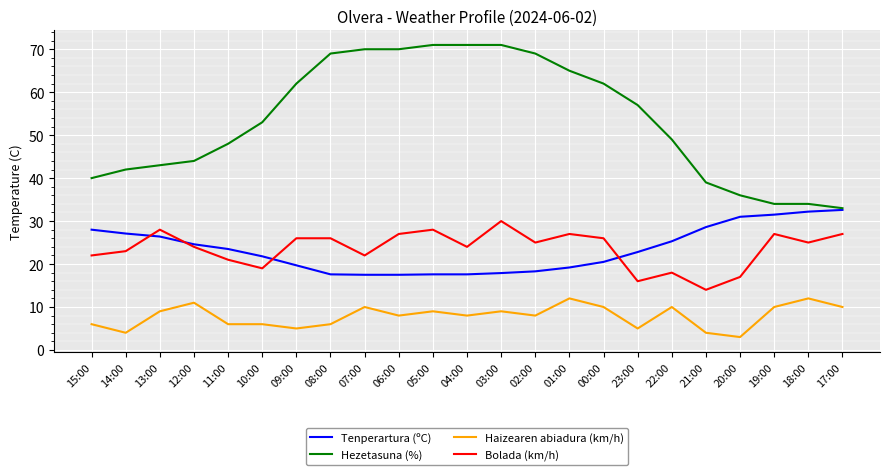

What is the minimum value for Bolada (km/h)?

14.0